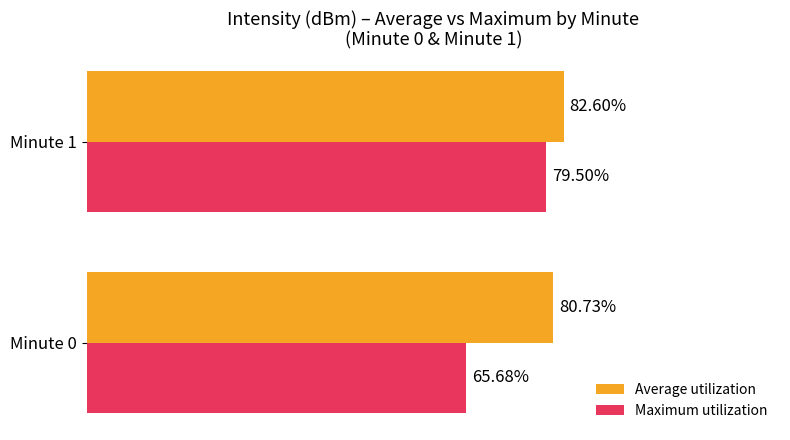

Rank the series by their average value, from highest to lowest.

Average utilization, Maximum utilization